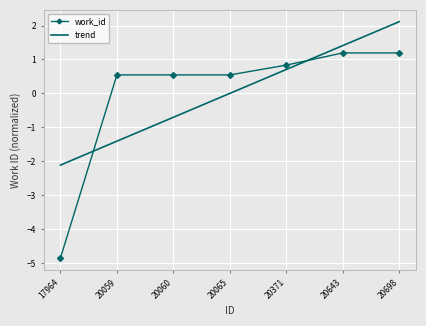

At which label does trend reach its peak?

20698